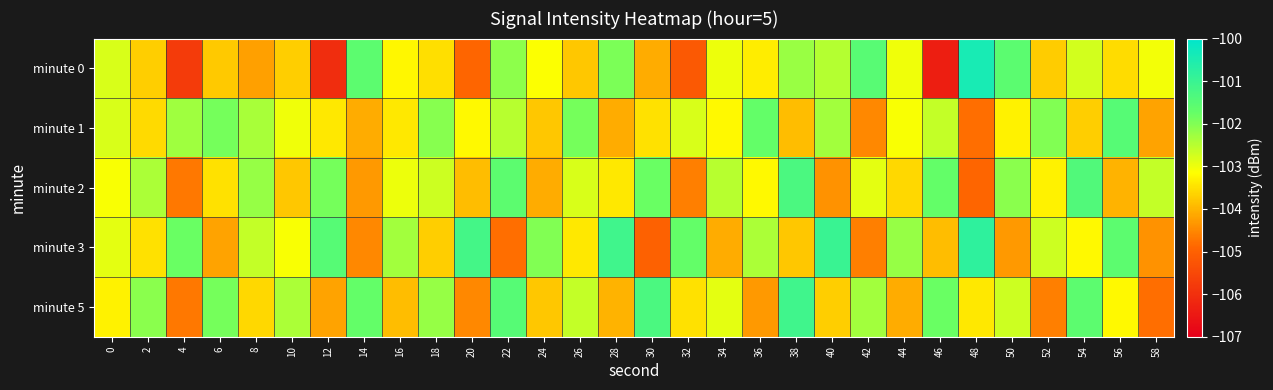

At which category does the chart reach its peak across all series?

48